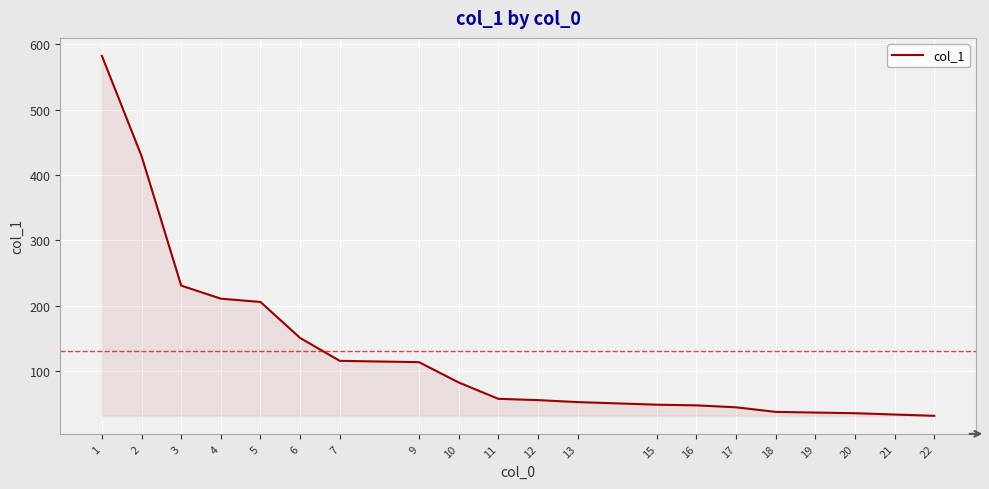

True or false: the data shows 10 at 21.

False